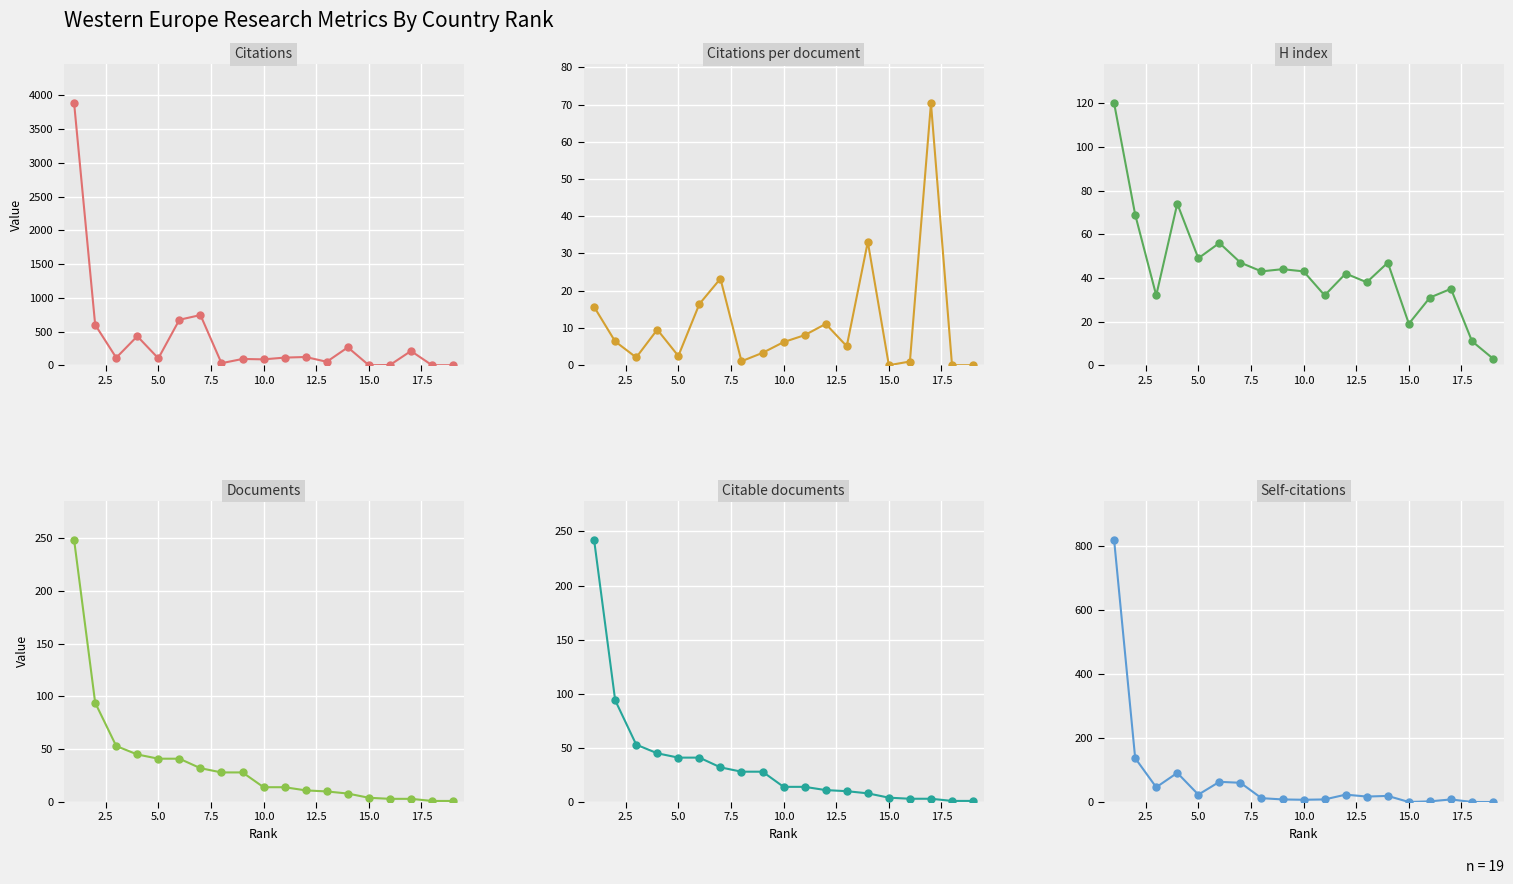

The value of Citations at 10 is 185.2. True or false?

False